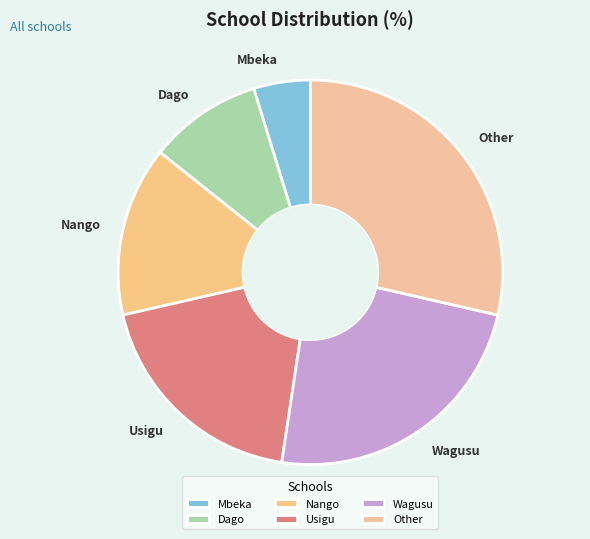

How many segments does this pie chart have?

6